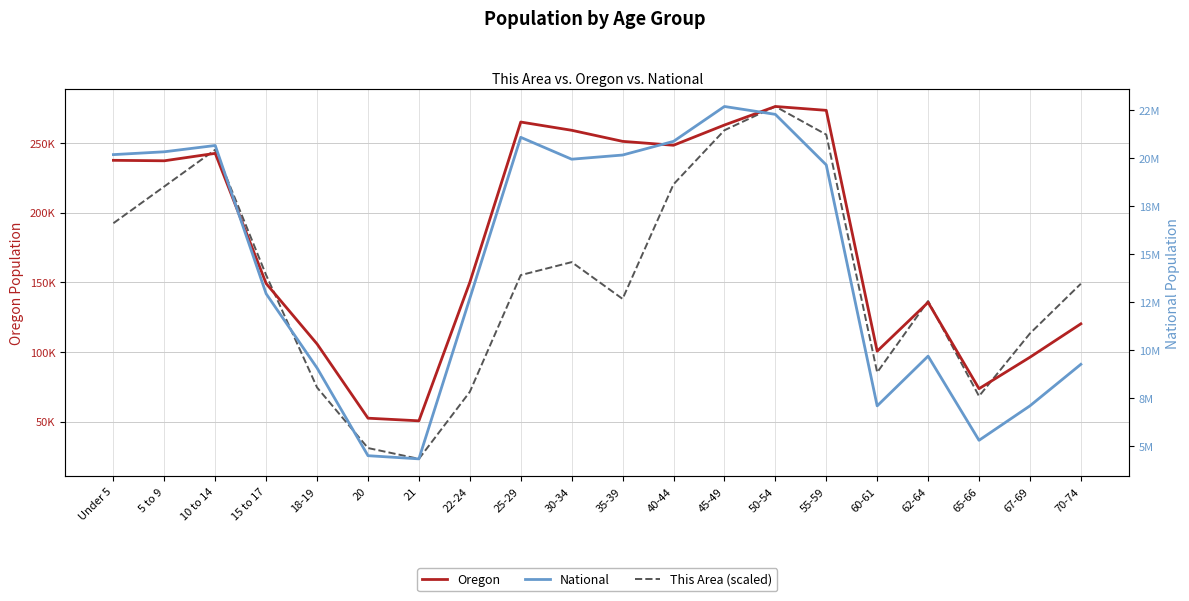

Does the chart have visible grid lines?

Yes